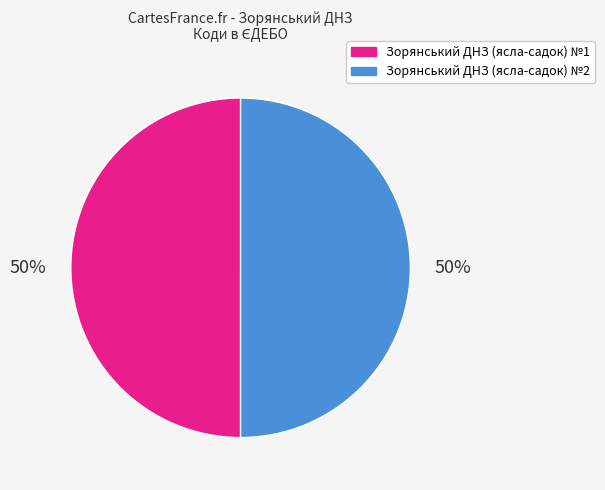

To the nearest percent, what is the average slice percentage?

50%